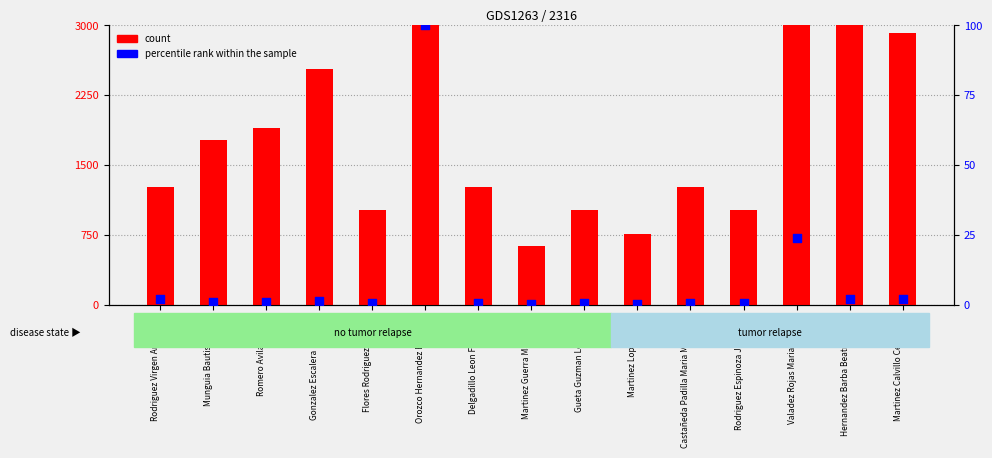

What are all the series names shown in the legend?

count, percentile rank within the sample